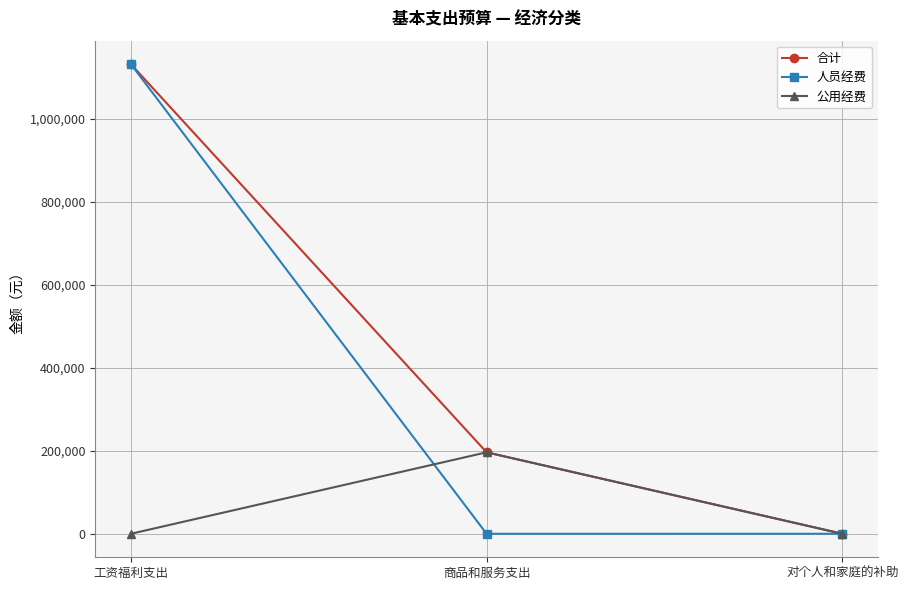

What is the label of the 3rd point from the left?

对个人和家庭的补助